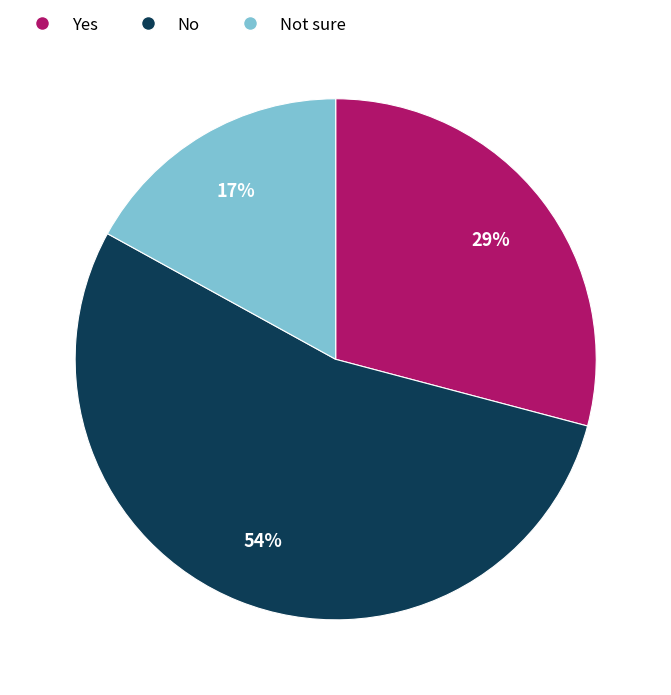

How many slices are in this pie chart?

3